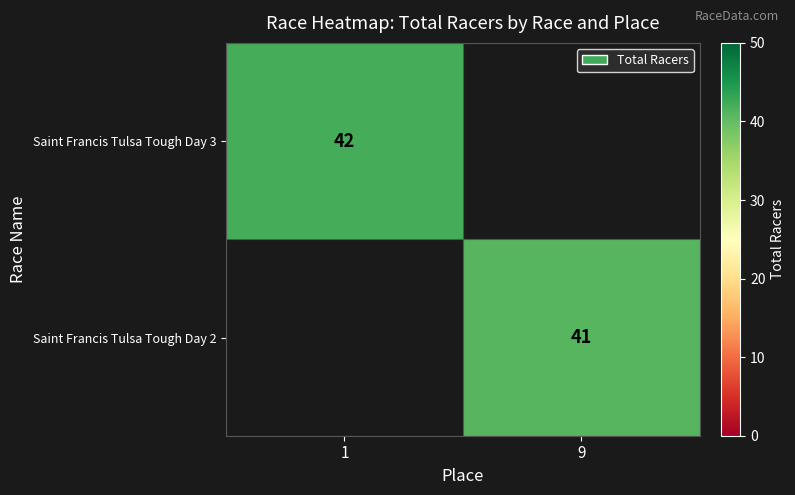

The Saint Francis Tulsa Tough Day 3 series shows 26 at 1. True or false?

False